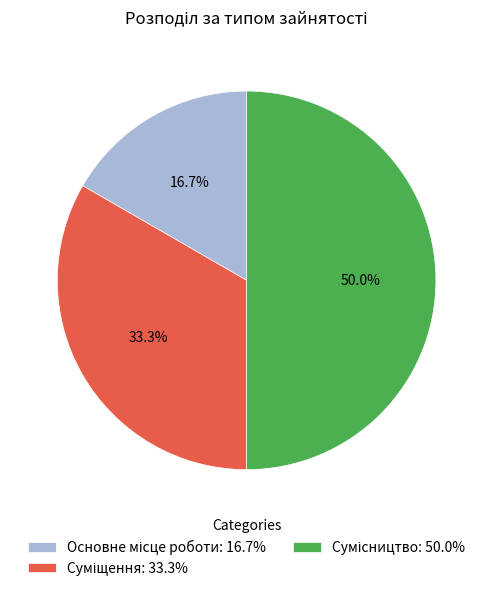

How many slices are in this pie chart?

3